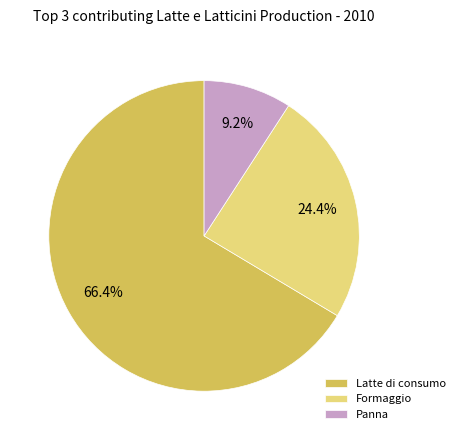

Which slice represents more than half of the pie?

Latte di consumo